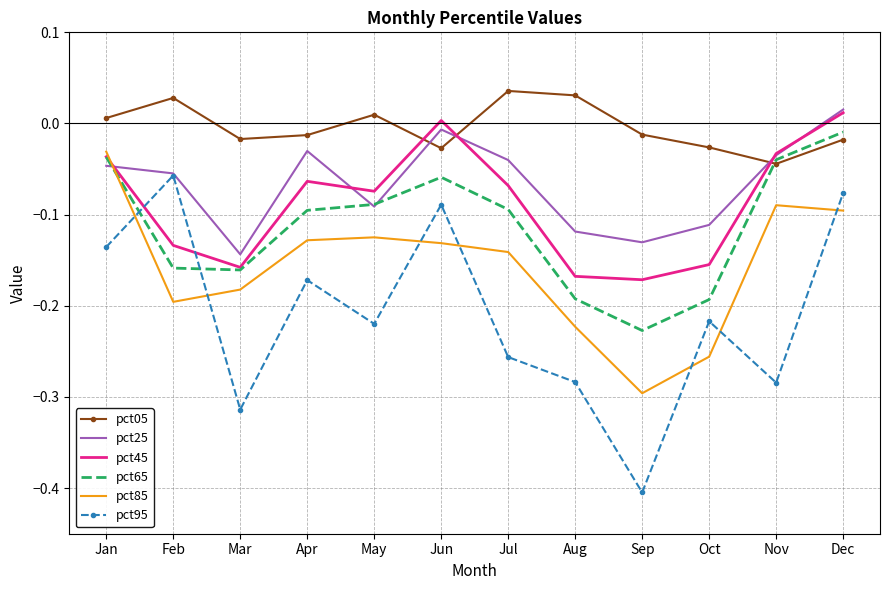

True or false: pct05 has more than 1 points higher than both neighbors.

True